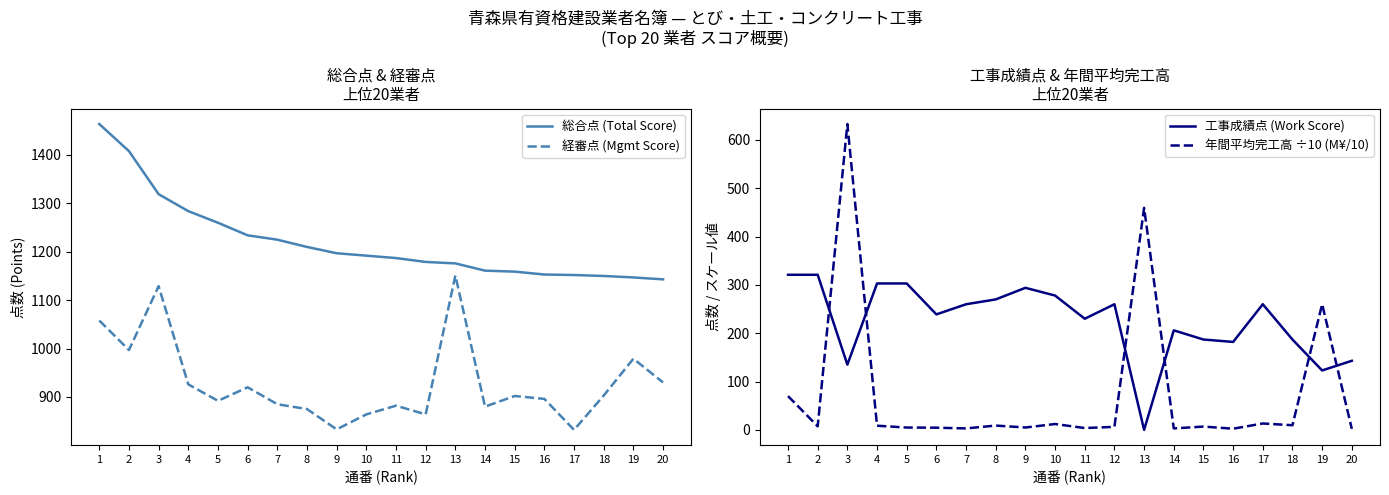

The value of 総合点 (Total Score) at 17 is 708.0. True or false?

False